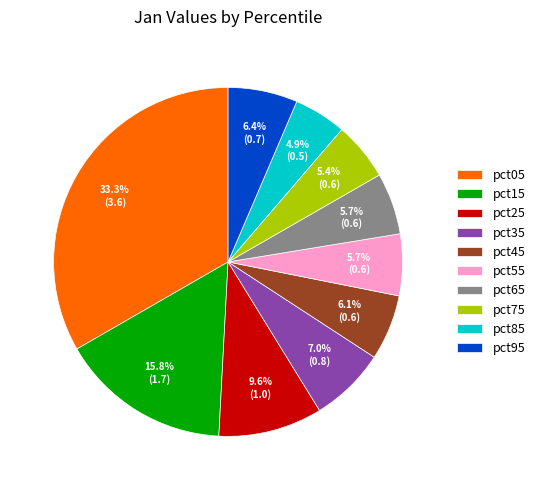

How many segments does this pie chart have?

10